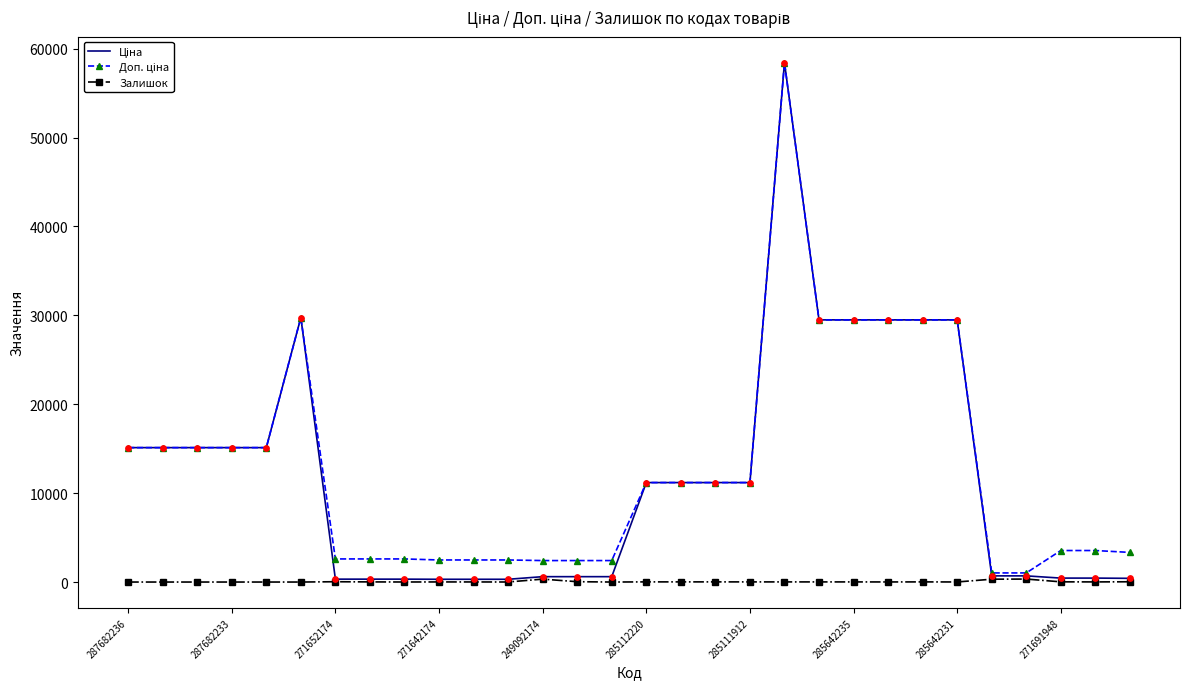

What is the maximum value shown in the chart?

58426.5